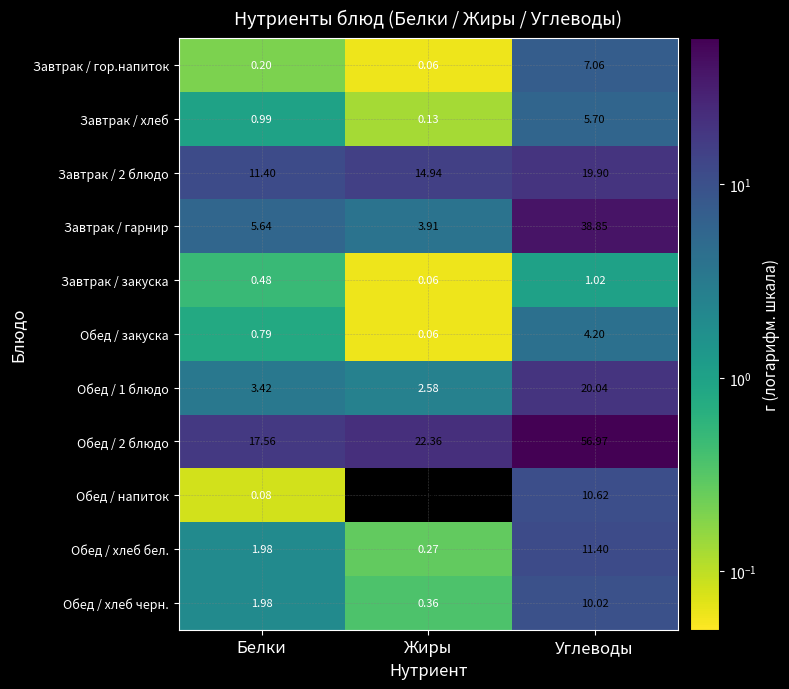

What is the greatest value displayed?

57.0